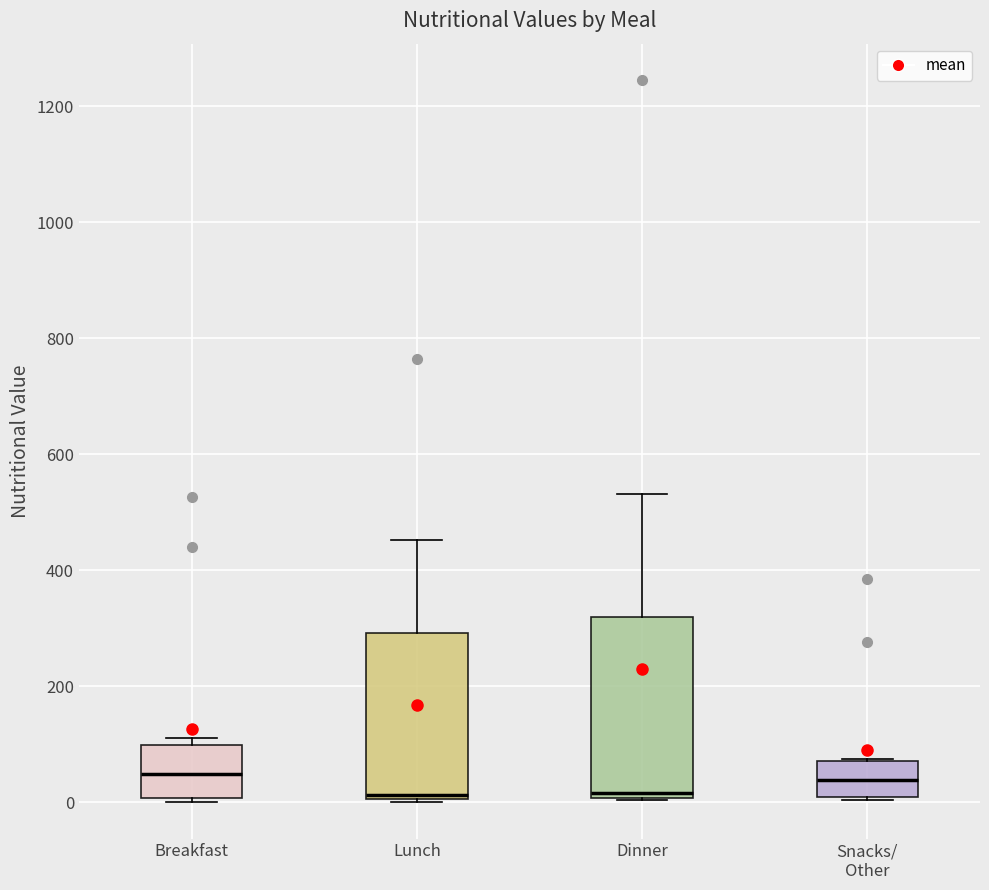

Where is the lower edge of the box for Breakfast on the y-axis? The values are not printed on the chart, so give them approximately, as read against the axis.

0